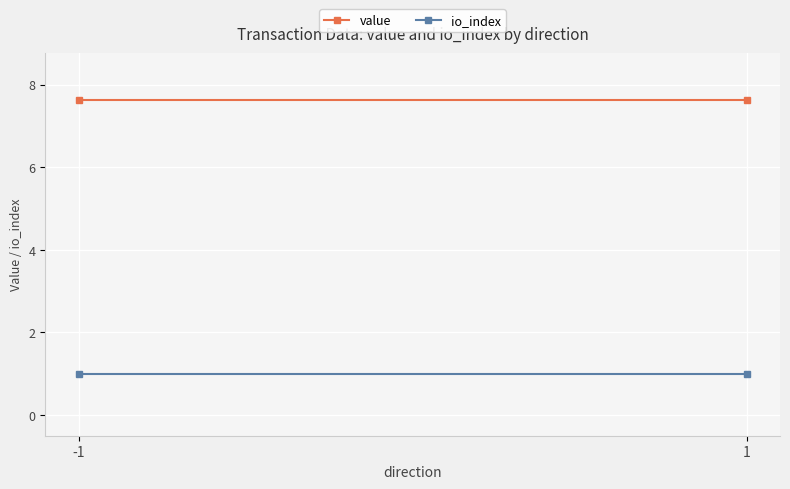

What is the approximate value of io_index at 1?

1.0